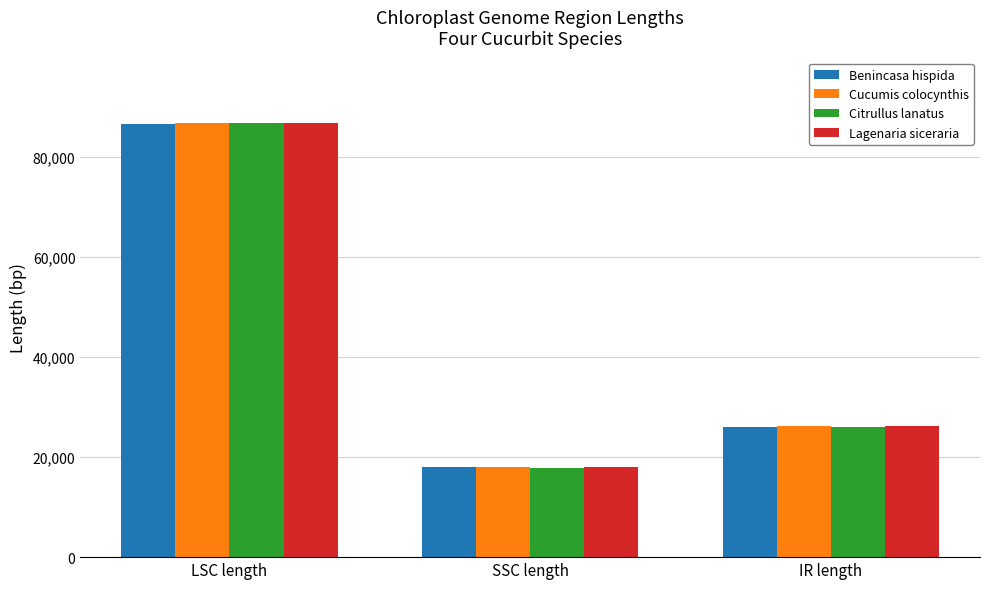

The value of Cucumis colocynthis at SSC length is 18000. True or false?

True